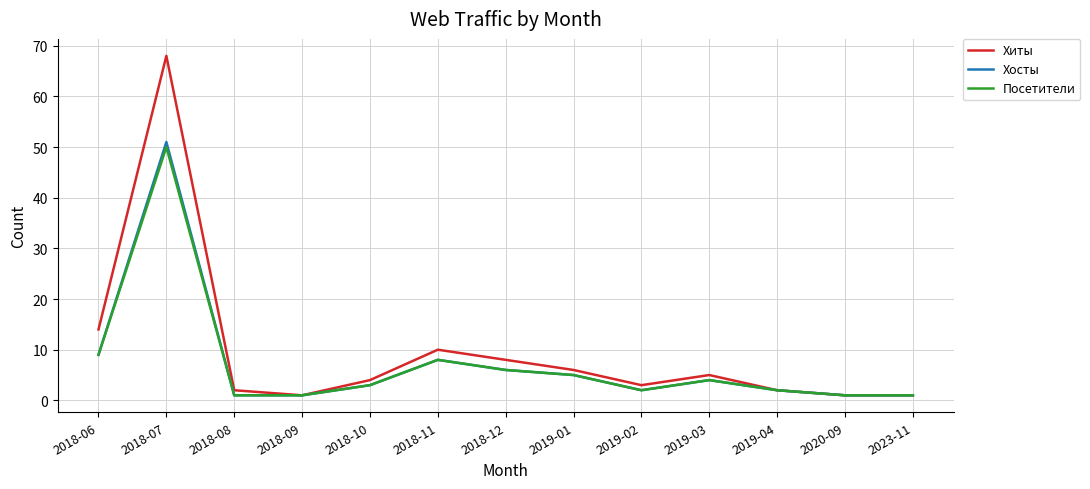

At which category is the sum across all series the highest?

2018-07